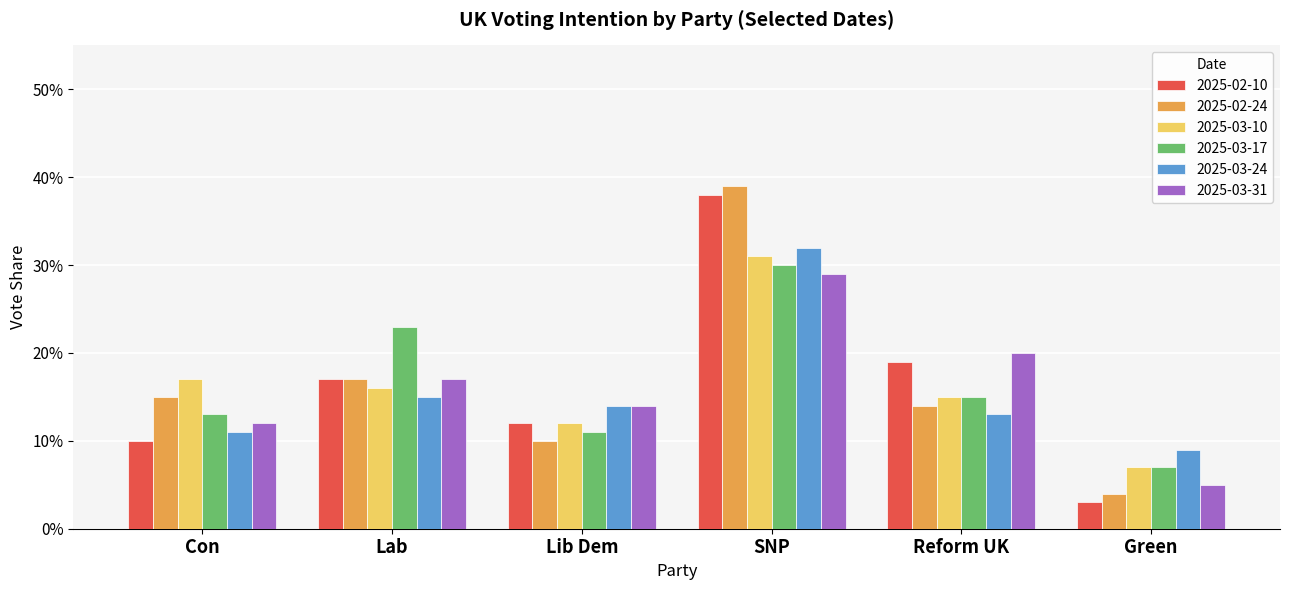

What are all the series names shown in the legend?

2025-02-10, 2025-02-24, 2025-03-10, 2025-03-17, 2025-03-24, 2025-03-31